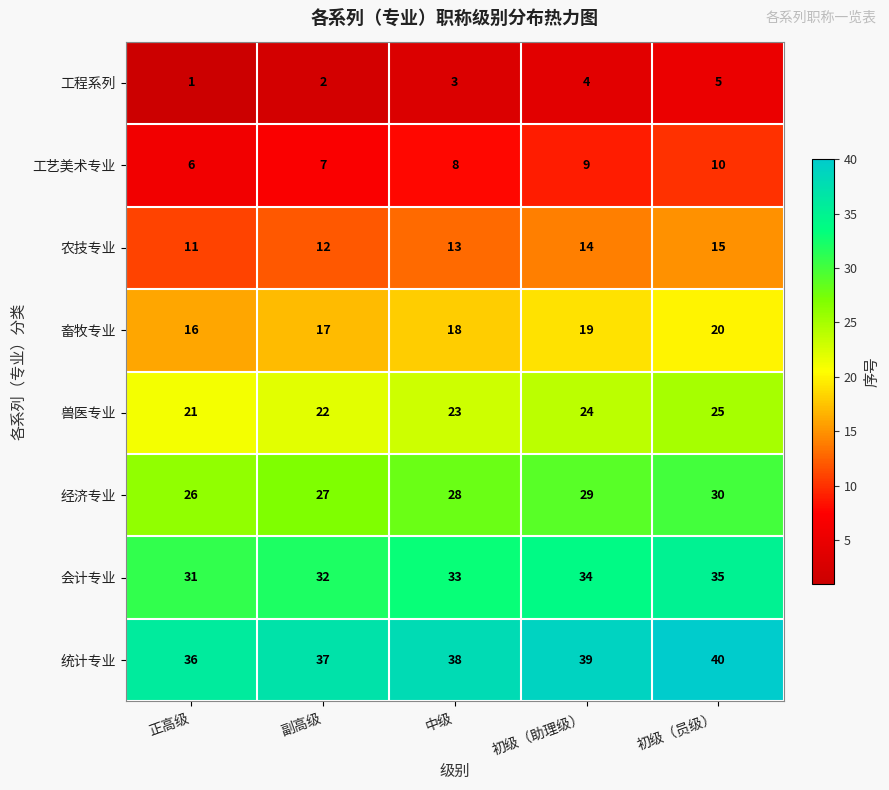

At which category is the sum across all series the highest?

初级（员级）